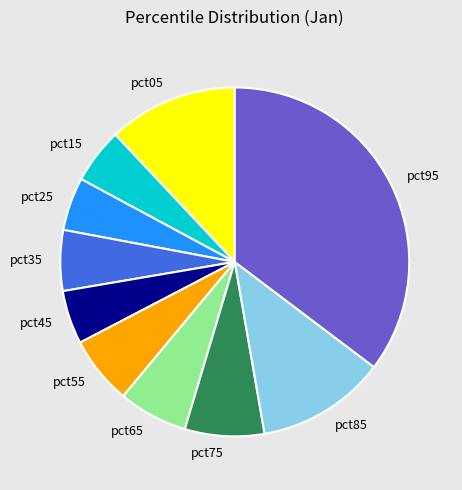

Is pct85 the majority of the pie?

No